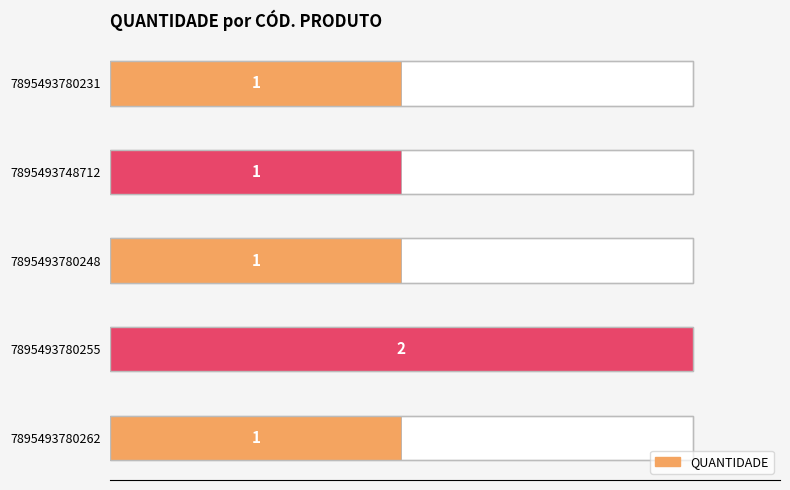

What is the average value?

1